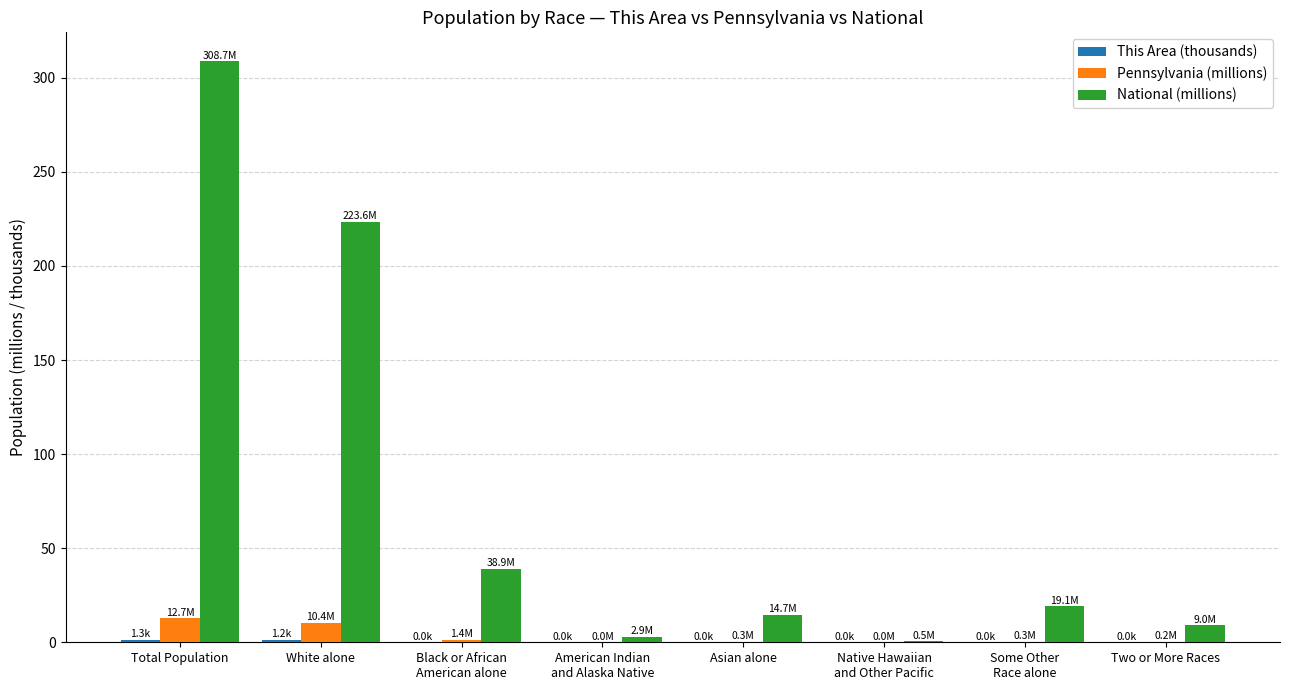

The value of National (millions) at Total Population is 308.7. True or false?

True